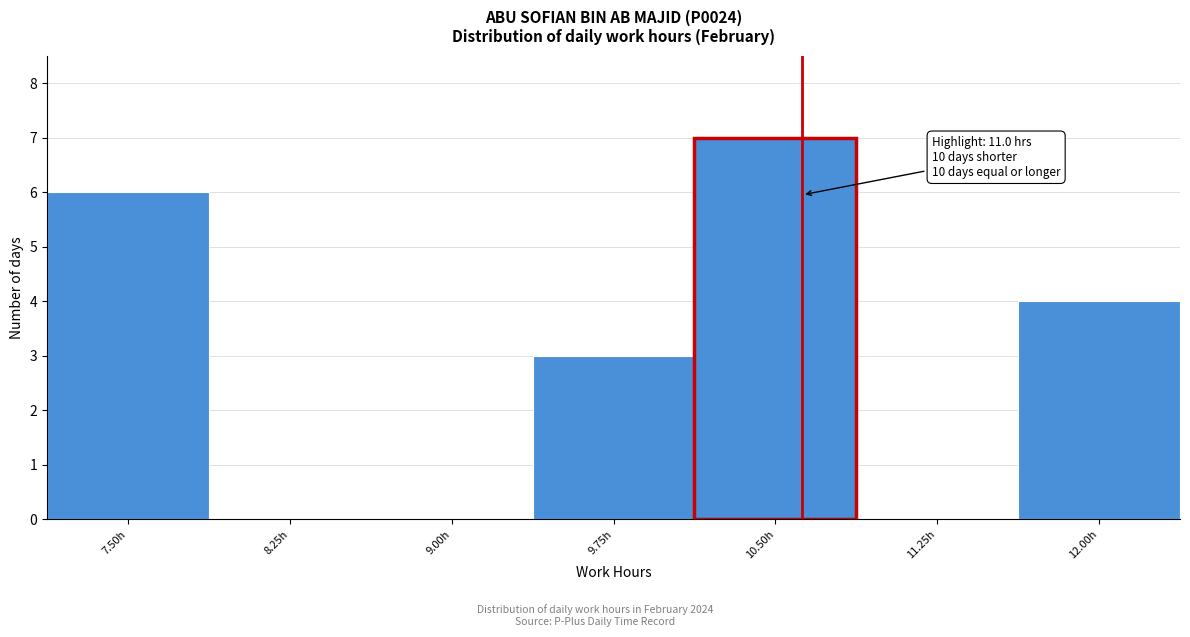

Reading left to right, list all the values displayed in this chart.

7.50h=6	8.25h=0	9.00h=0	9.75h=3	10.50h=7	11.25h=0	12.00h=4